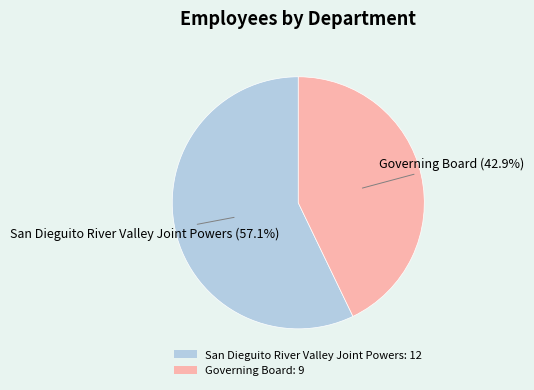

To the nearest percent, what percentage of the pie is Governing Board?

43%